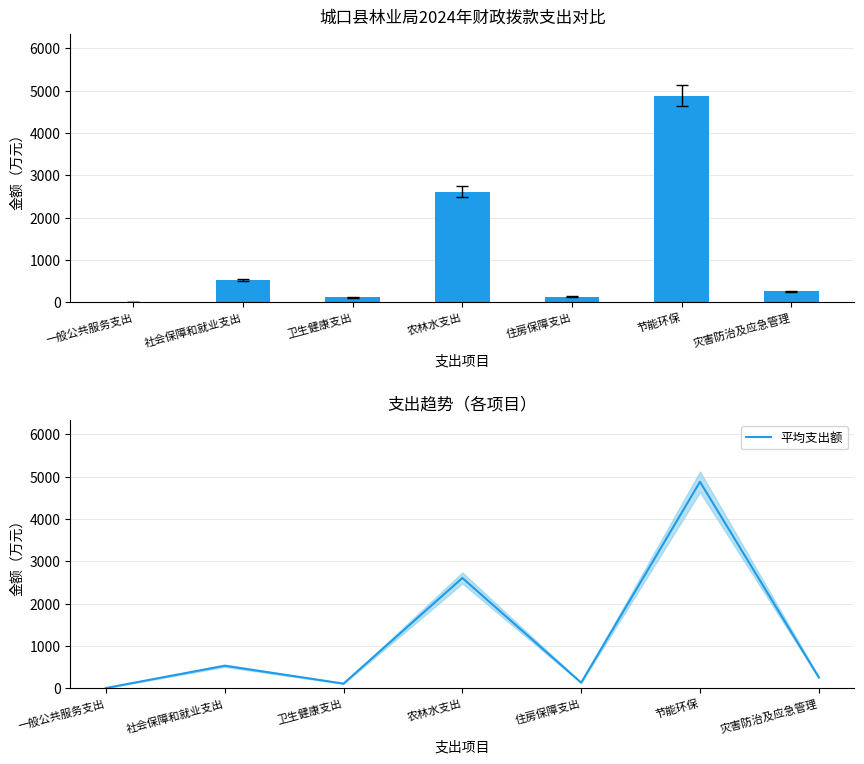

Rank the series at 社会保障和就业支出 from highest to lowest value.

合计, 平均支出额